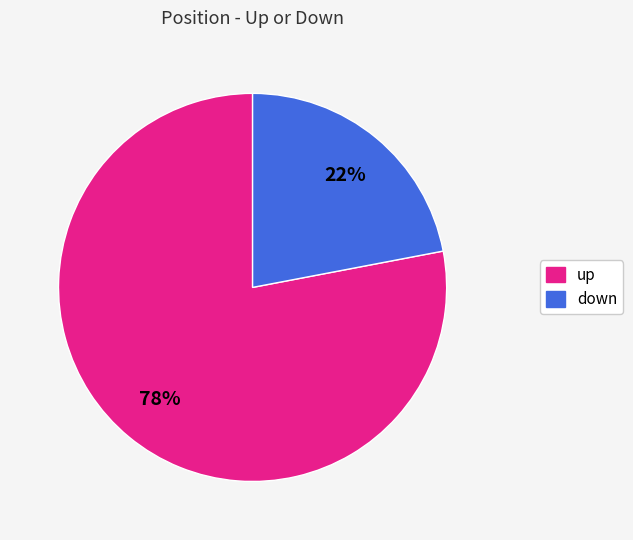

Combined, do up and down account for over 50%?

Yes